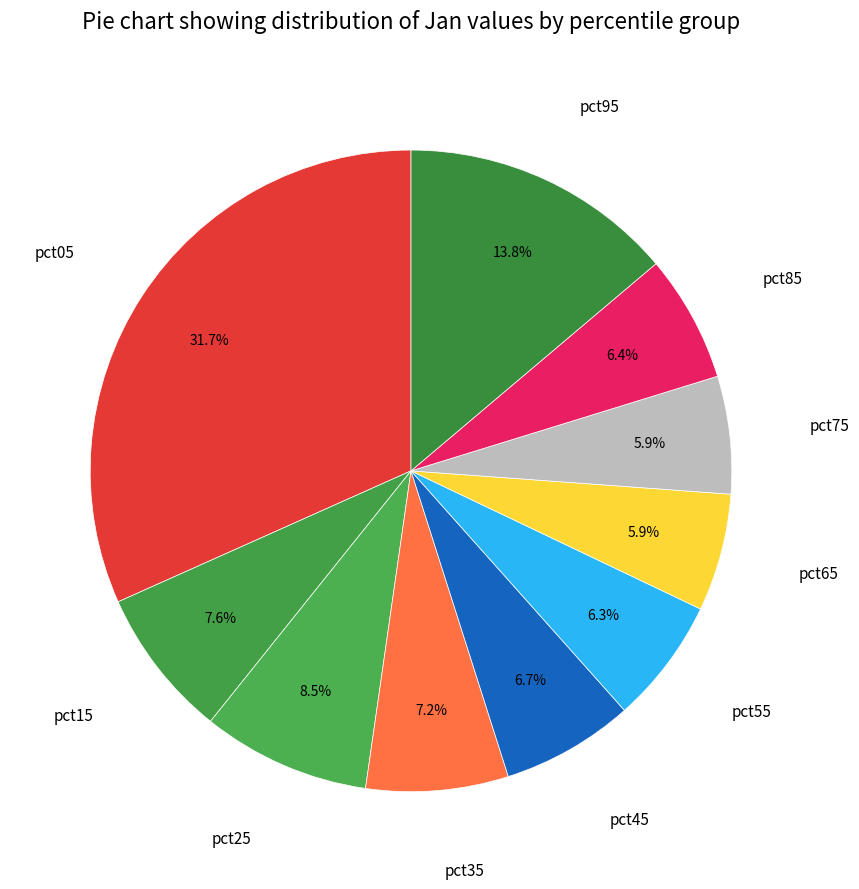

Count the number of slices in the pie.

10